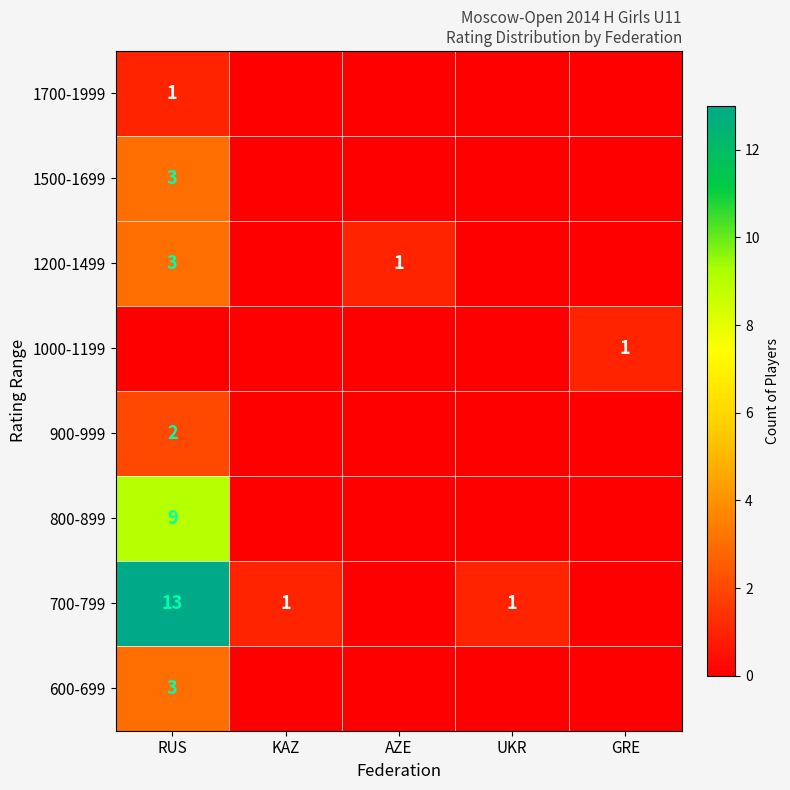

The value of 1000-1199 at GRE is 1. True or false?

True